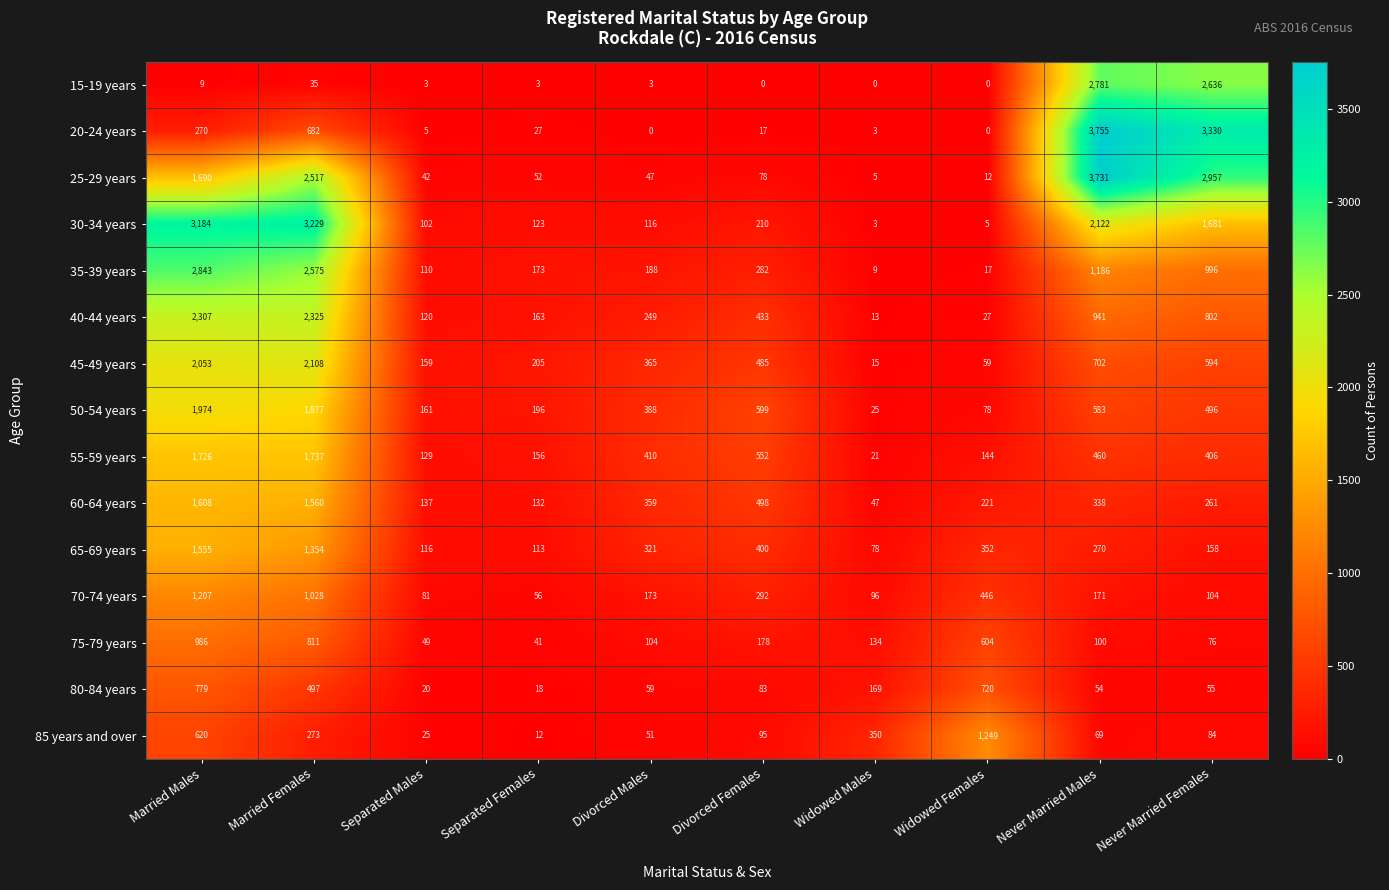

Which series has the largest range (max minus min)?

20-24 years